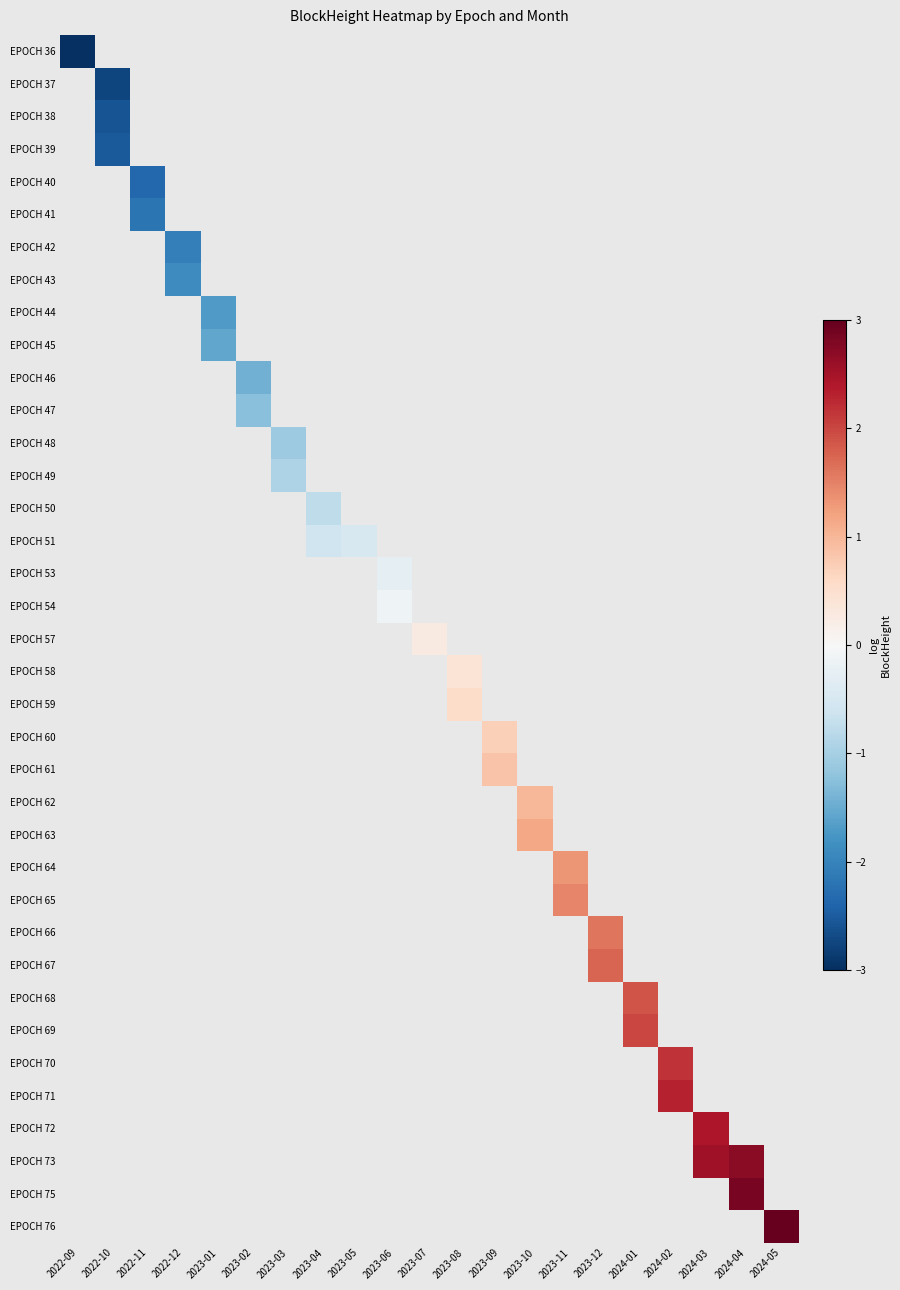

How many positive values does the EPOCH 64 series have?

1